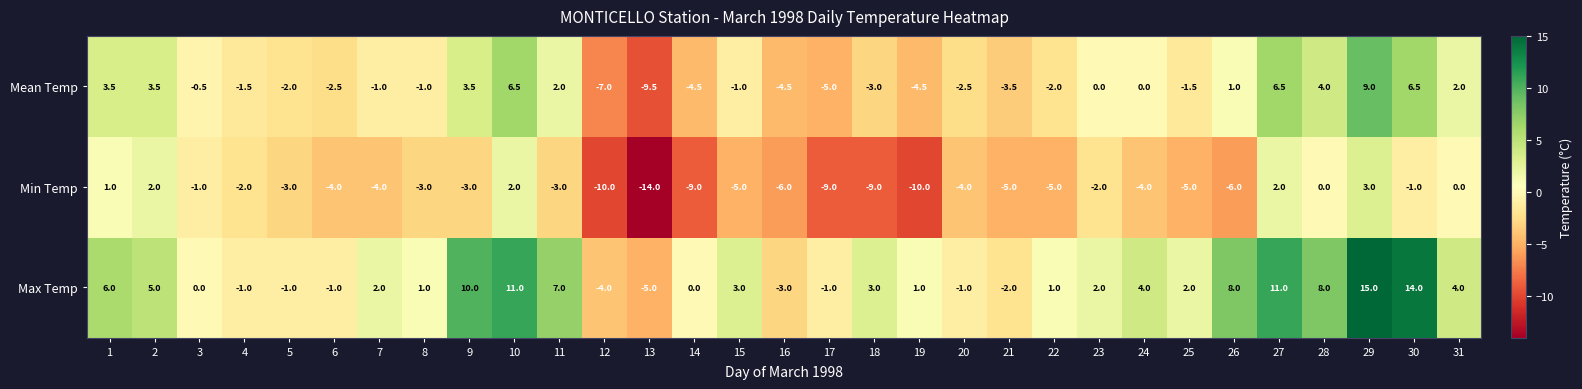

Rank the series by their average value, from lowest to highest.

Min Temp, Mean Temp, Max Temp